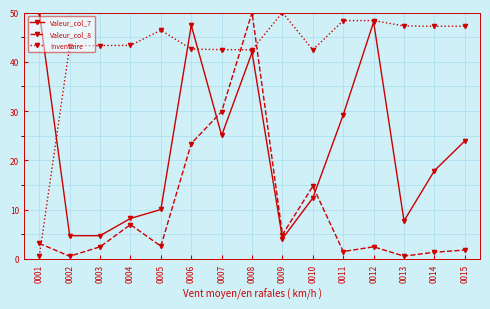

Does the chart display data point markers on the line(s)?

Yes